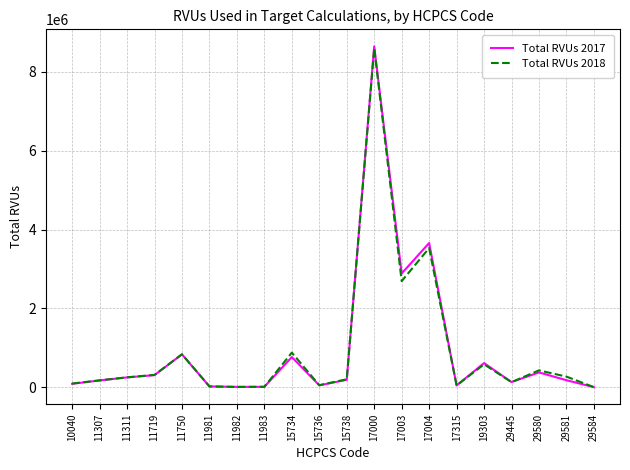

What is the minimum value for Total RVUs 2018?

3610.1